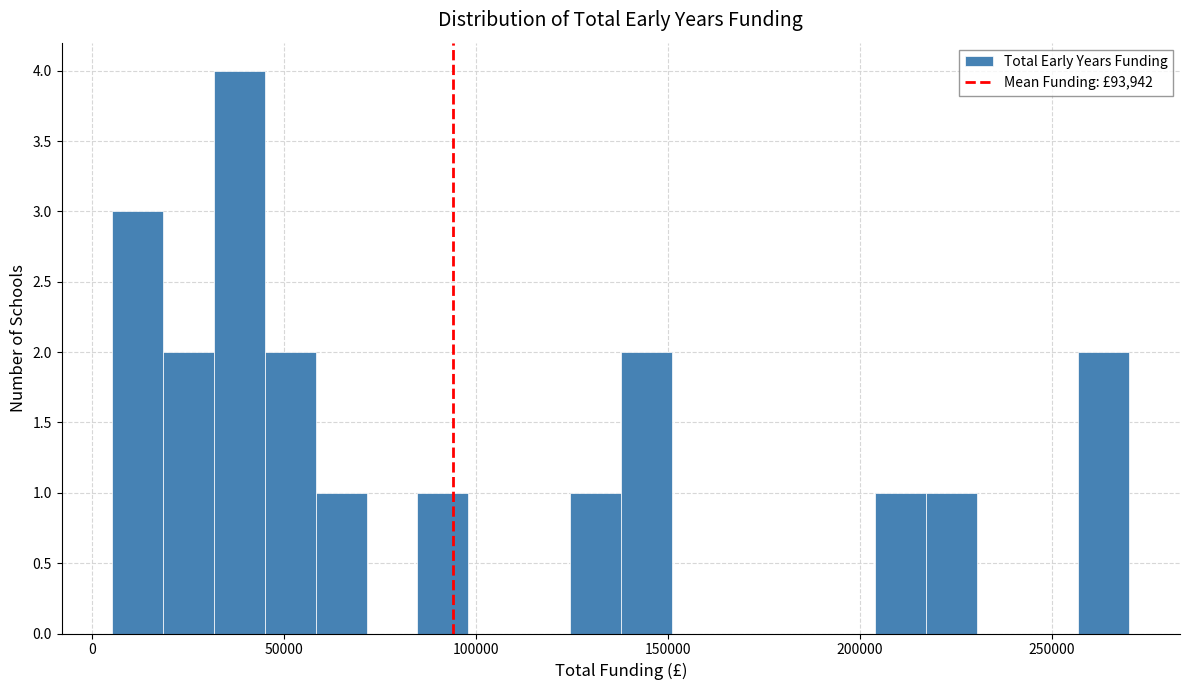

Around what value on the x-axis is the tallest bar? Give the approximate position of its centre, as read against the axis.

40000